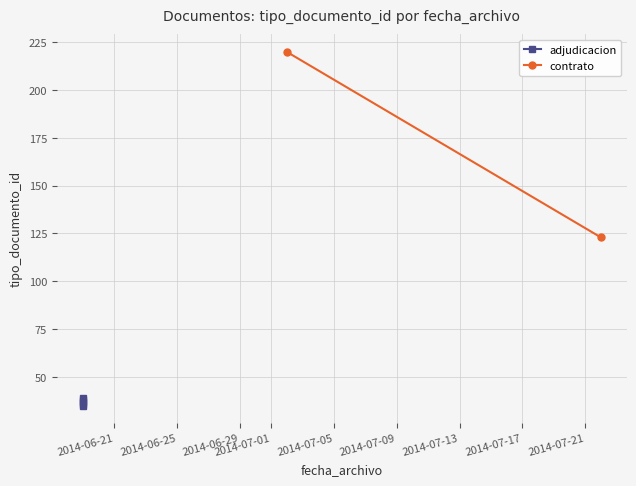

What is the average value?

75